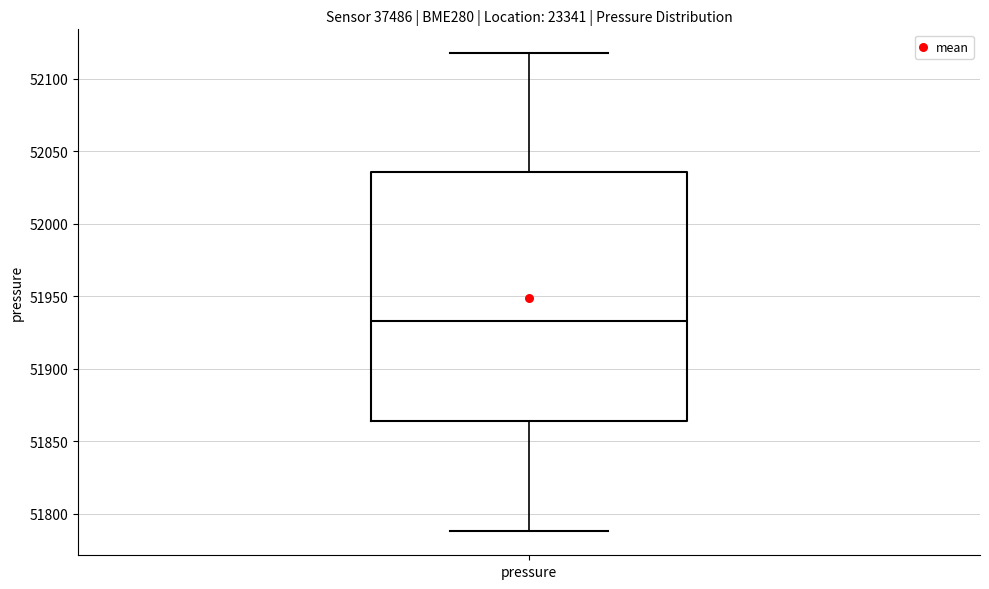

Transcribe this box plot: give where the median line is, the range the box spans, and where the two whiskers end, as read against the y-axis. The values are not printed on the chart, so give them approximately, as read against the axis.

median 51935, box 51865 to 52035, whiskers 51790 to 52120